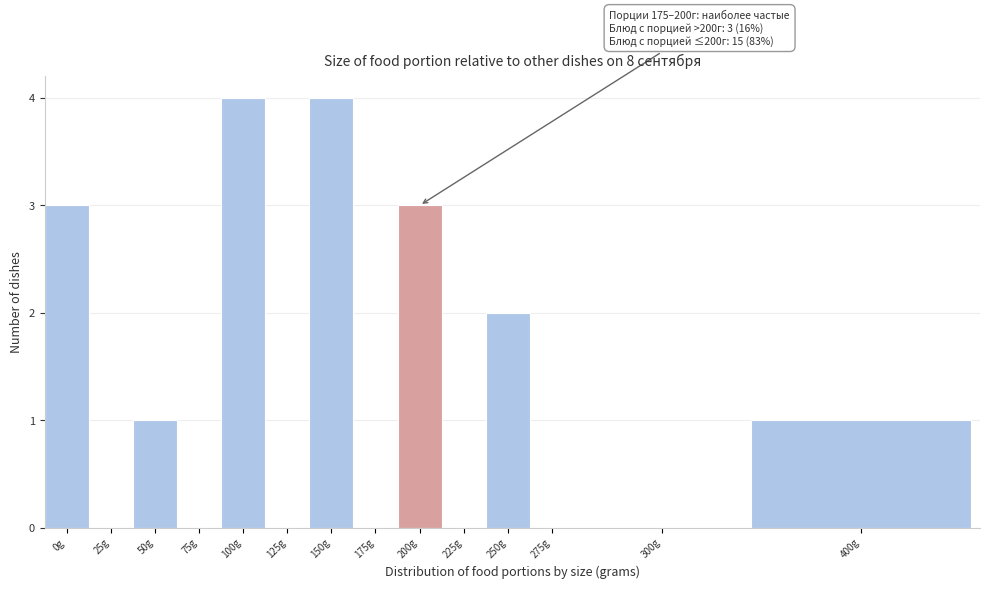

Reading left to right, list all the values displayed in this chart.

0g=3	25g=0	50g=1	75g=0	100g=4	125g=0	150g=4	175g=0	200g=3	225g=0	250g=2	275g=0	300g=0	400g=1